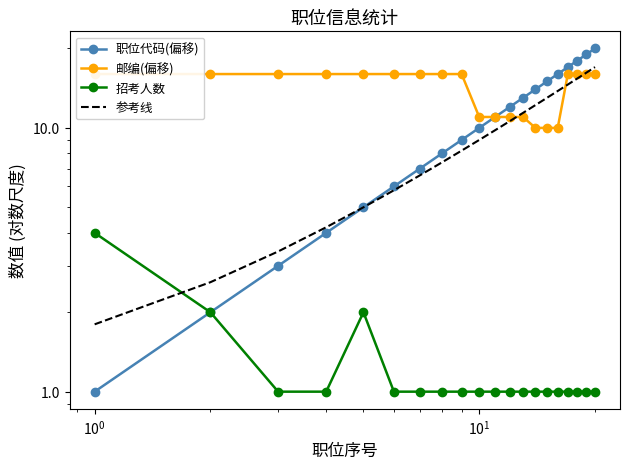

True or false: 参考线 and 职位代码(偏移) cross at least once.

False